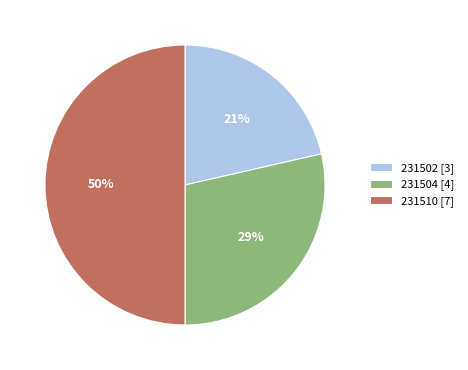

Rank the categories by value from highest to lowest.

231510, 231504, 231502